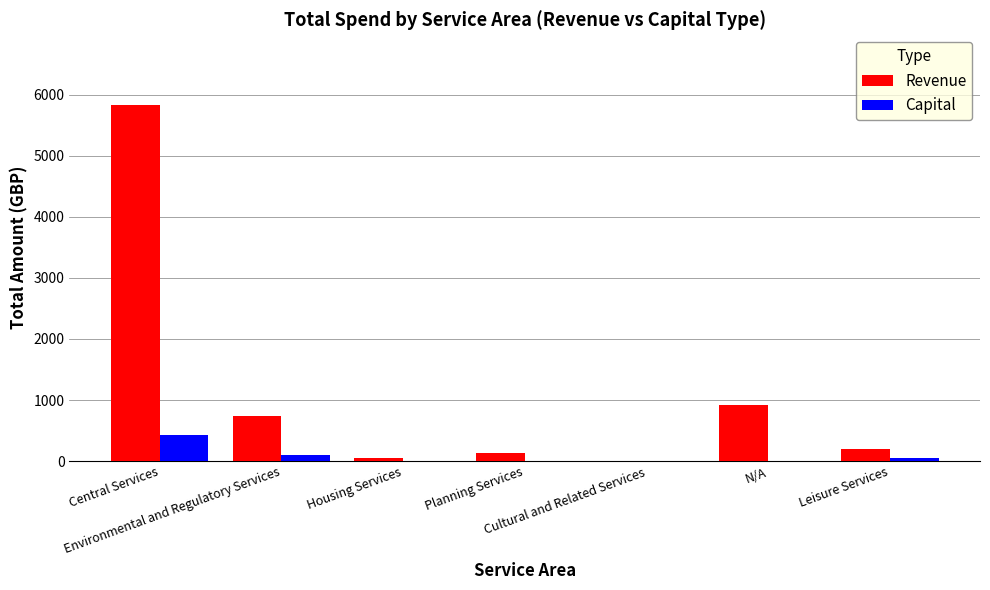

At which category is the sum across all series the highest?

Central Services